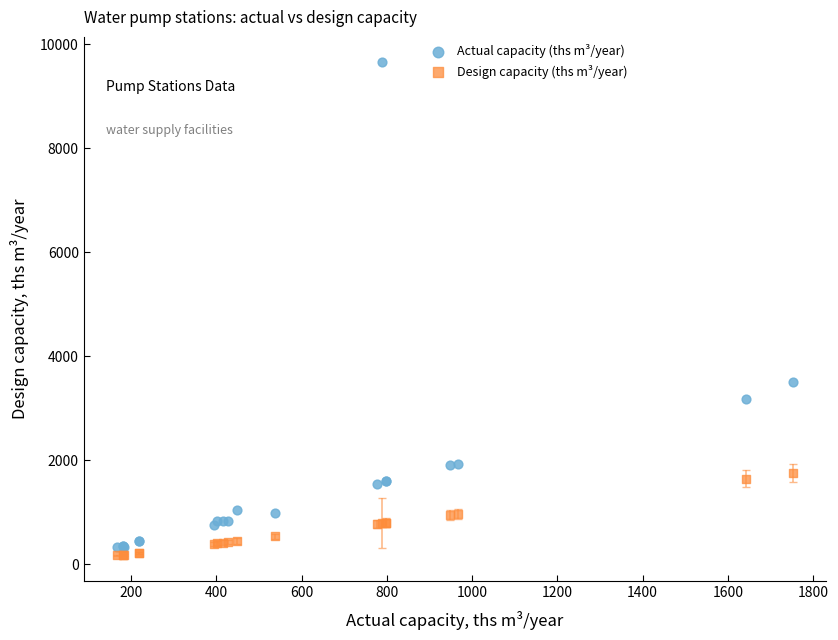

Which series contains the lowest Y value?

Design capacity (ths m³/year)